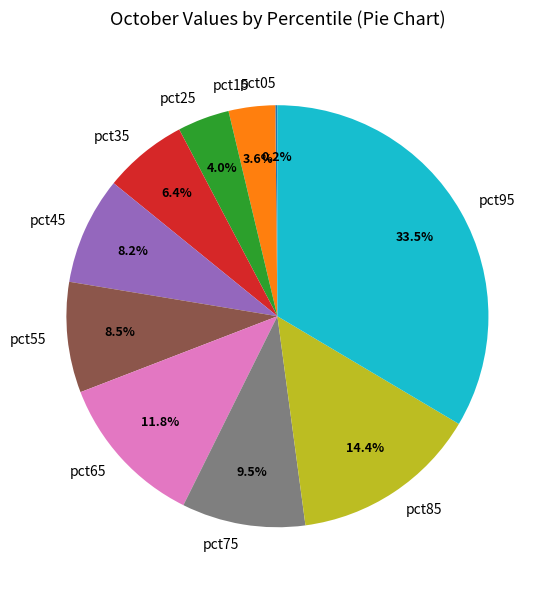

The pct65 slice represents 26% of the pie. True or false?

False